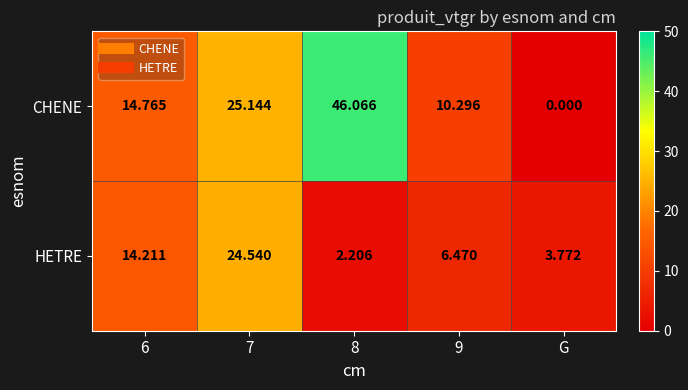

Is the value of CHENE at 6 greater than the value of HETRE at 9?

Yes